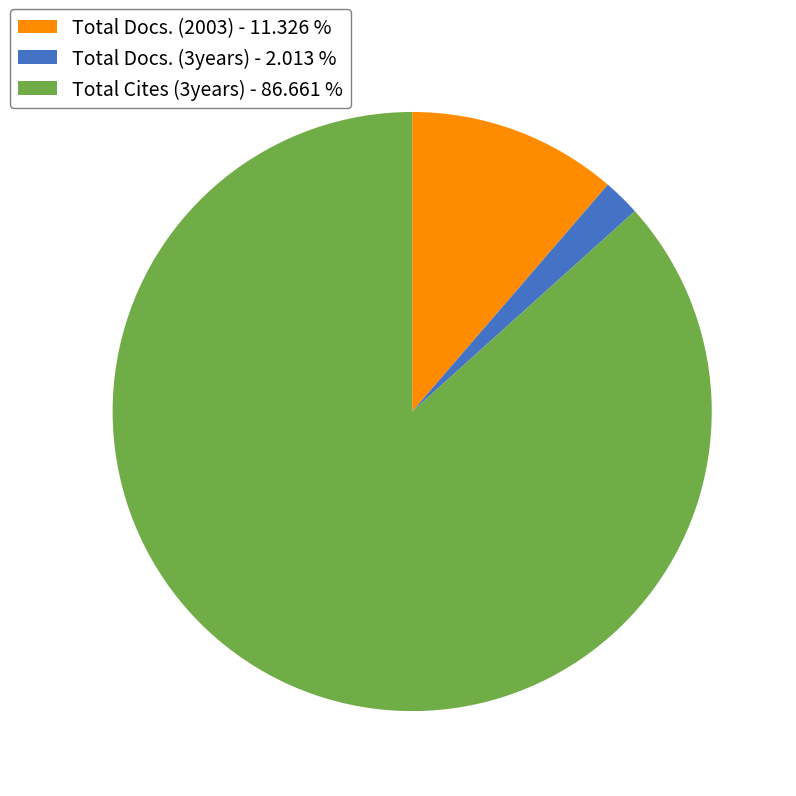

Is the sum of Total Docs. (3years) - 2.013 % and Total Cites (3years) - 86.661 % greater than half?

Yes